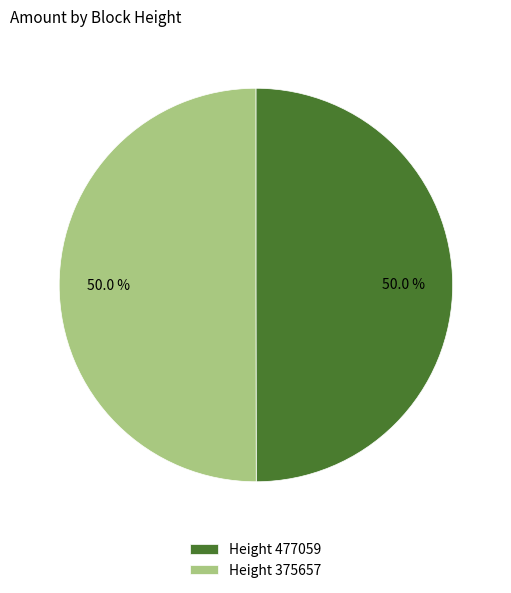

Approximately how many times larger is the value at Height 375657 compared to Height 477059?

1.0